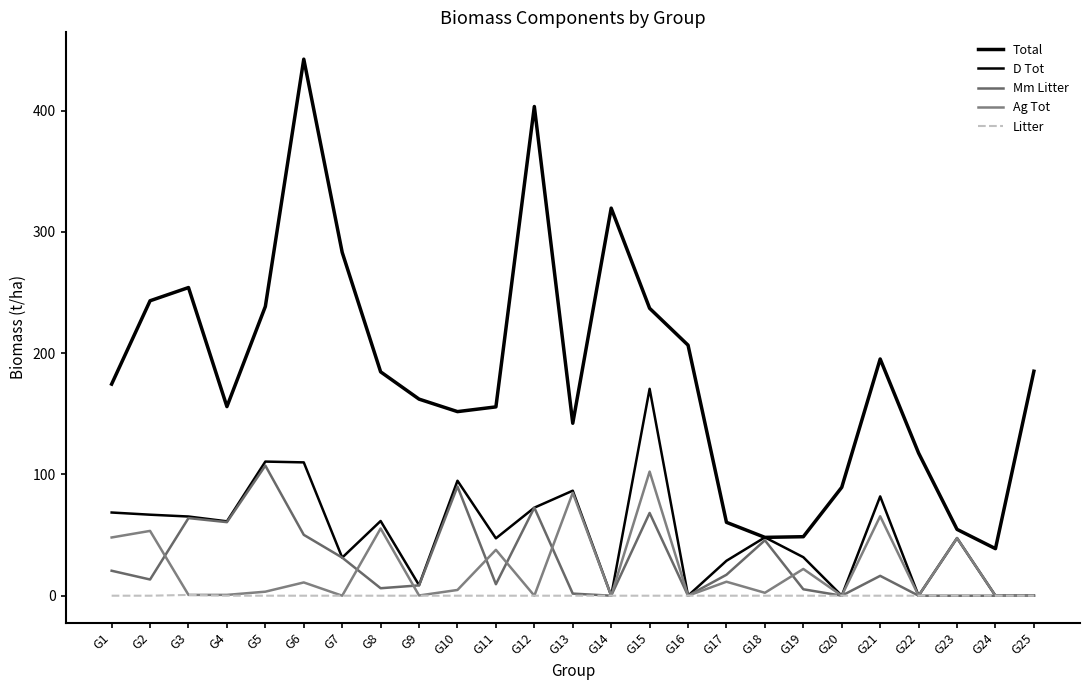

Is this an area chart (filled region under the line)?

No